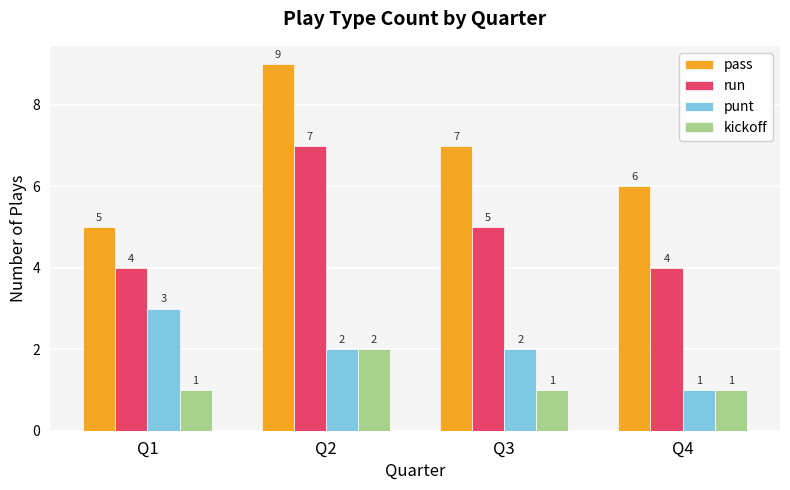

Is the value of kickoff at Q4 greater than the value of run at Q2?

No